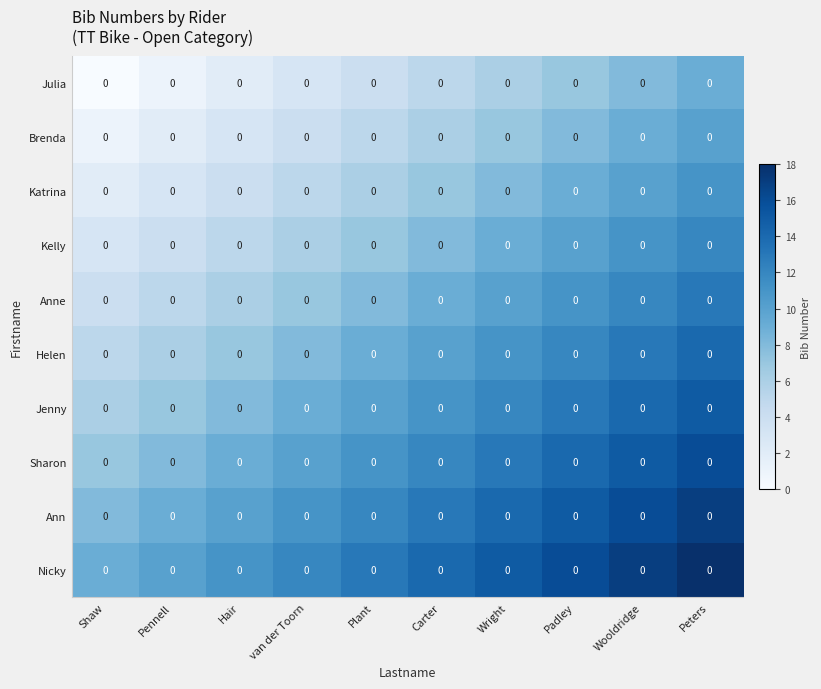

Rank the series by their maximum value, from lowest to highest.

Julia, Brenda, Katrina, Kelly, Anne, Helen, Jenny, Sharon, Ann, Nicky